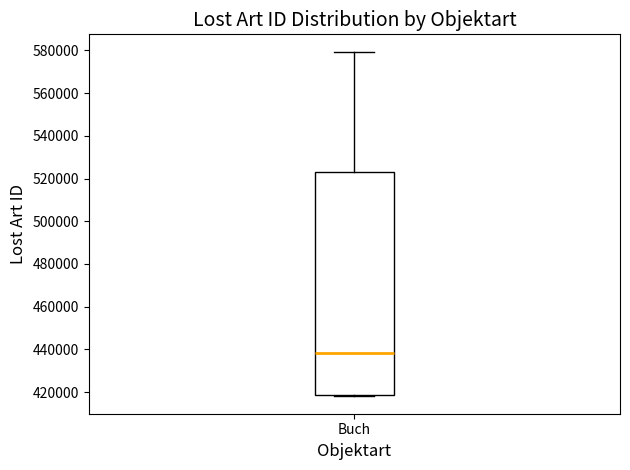

Where does the upper whisker of the box for Buch end on the y-axis? The values are not printed on the chart, so give them approximately, as read against the axis.

580000